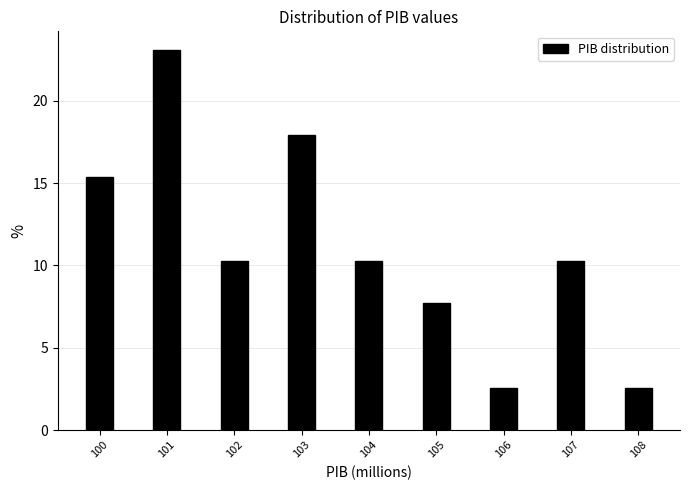

Reading left to right, extract all data points from this chart.

15.4	23.1	10.3	17.9	10.3	7.7	2.6	10.3	2.6